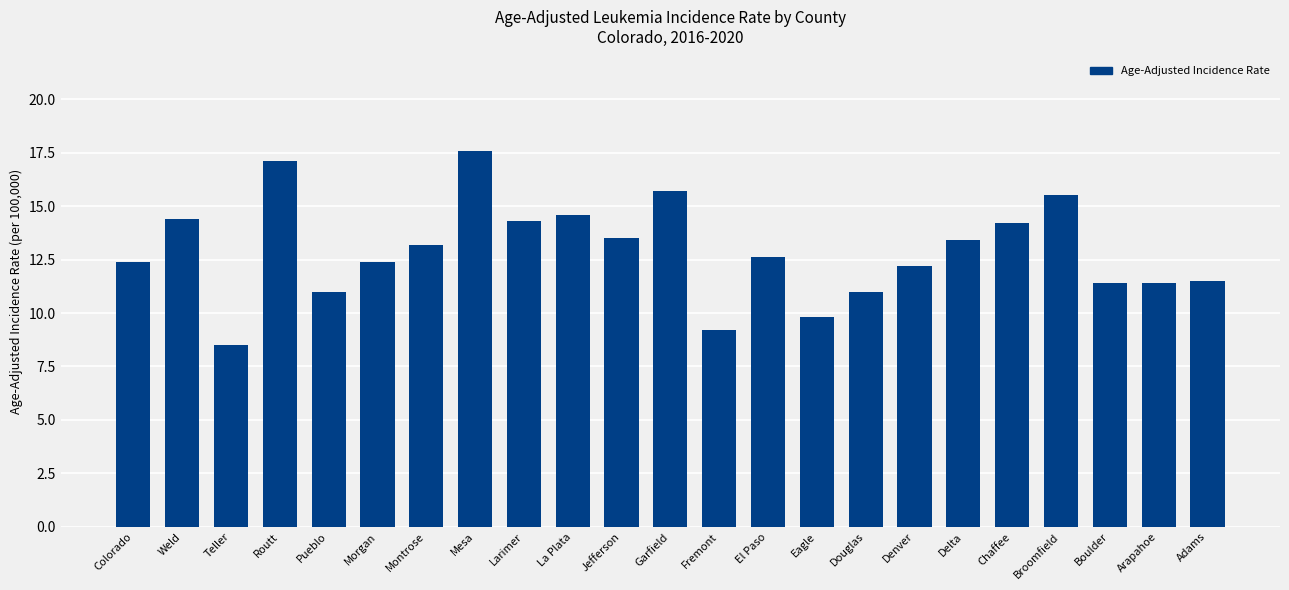

What is the greatest value displayed?

17.6